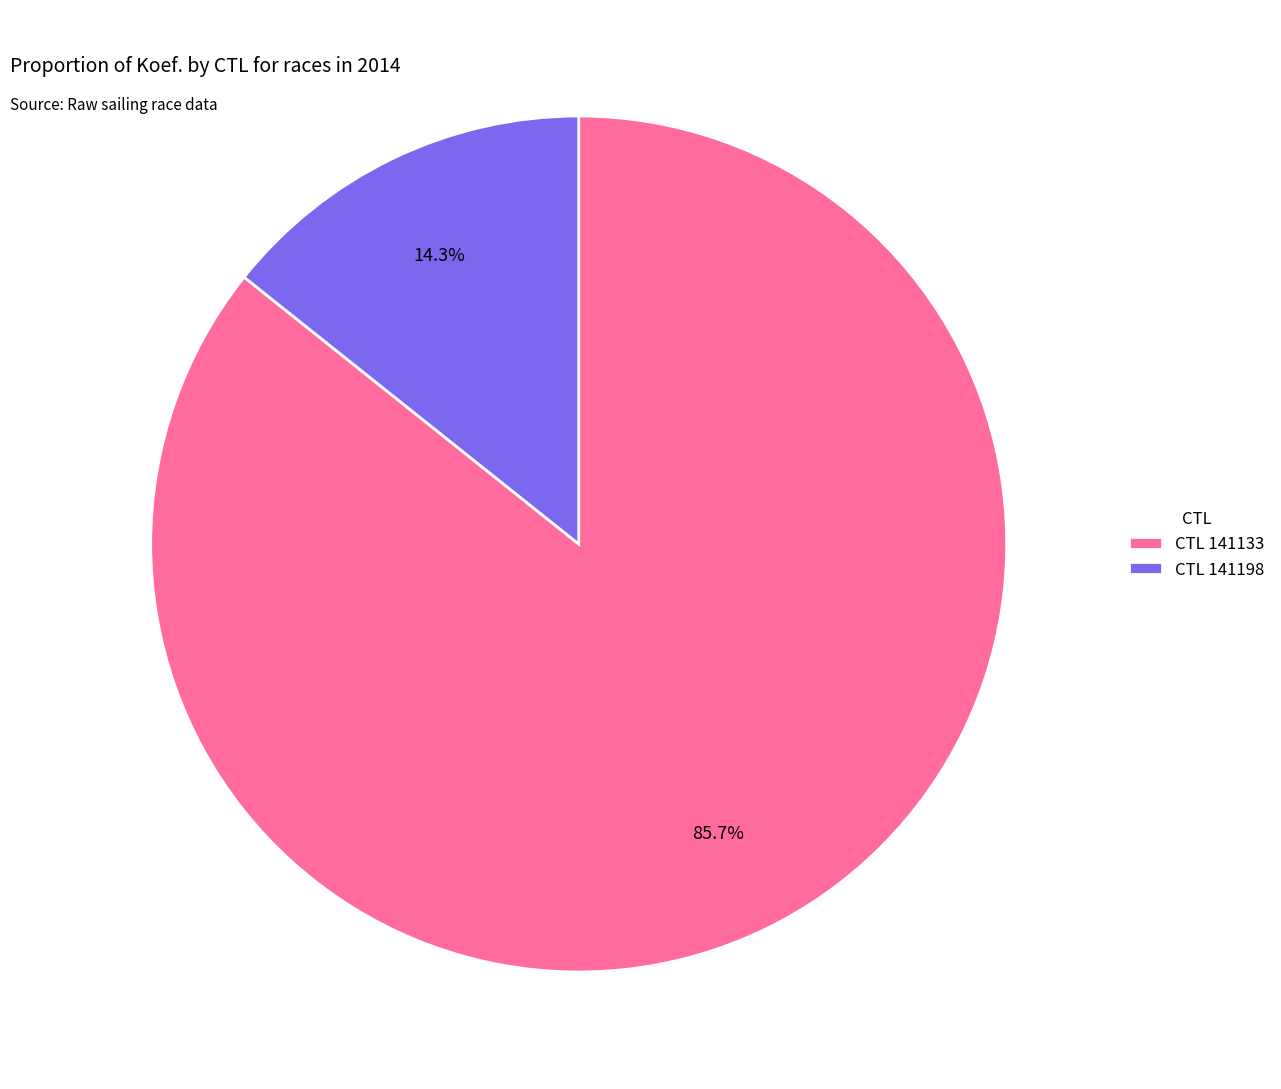

Rank the categories by value from highest to lowest.

CTL 141133, CTL 141198